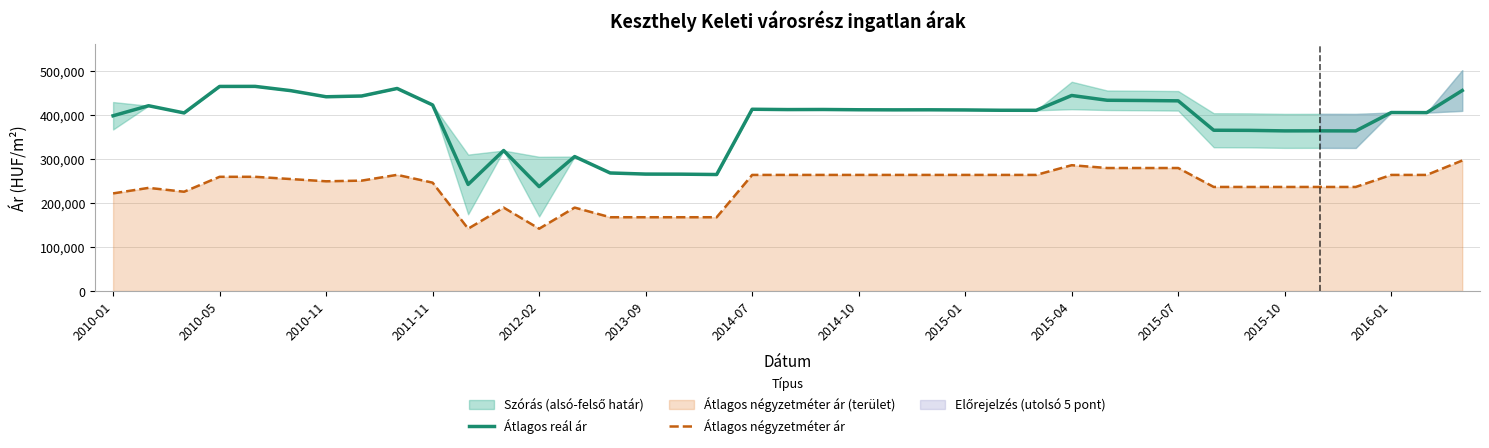

What is the total value across all series at 2010-01?

621171